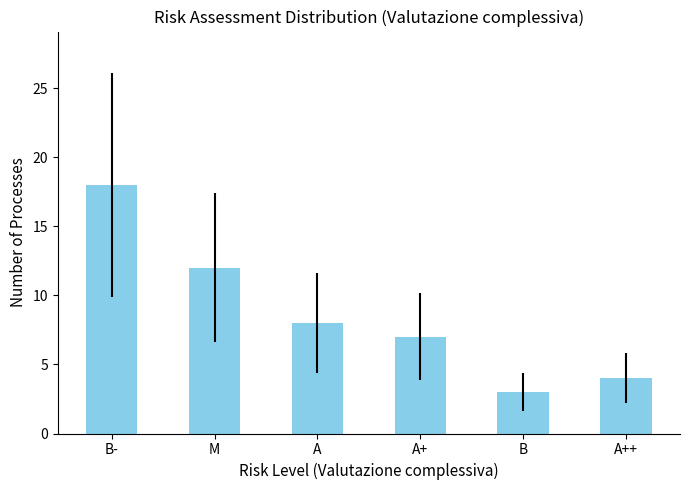

Where does the data first go above 8?

B-